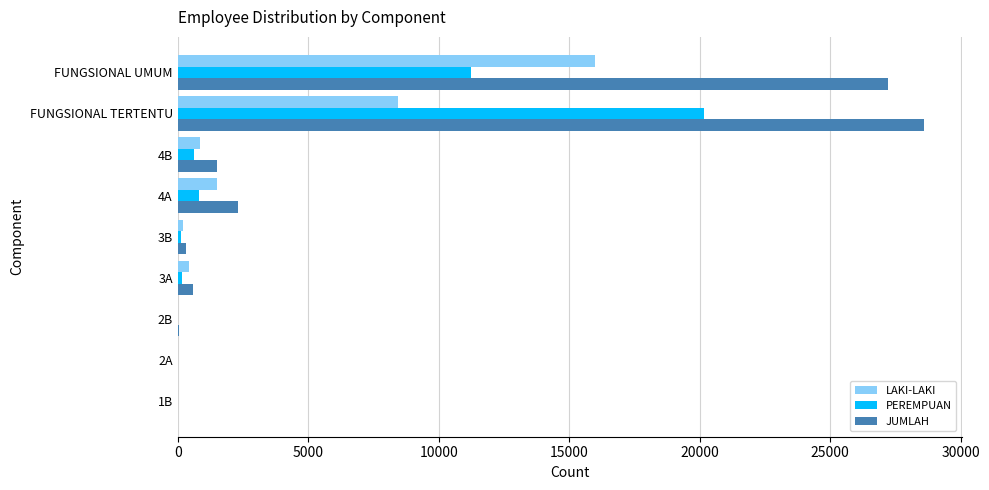

Which series has the widest spread of values?

JUMLAH